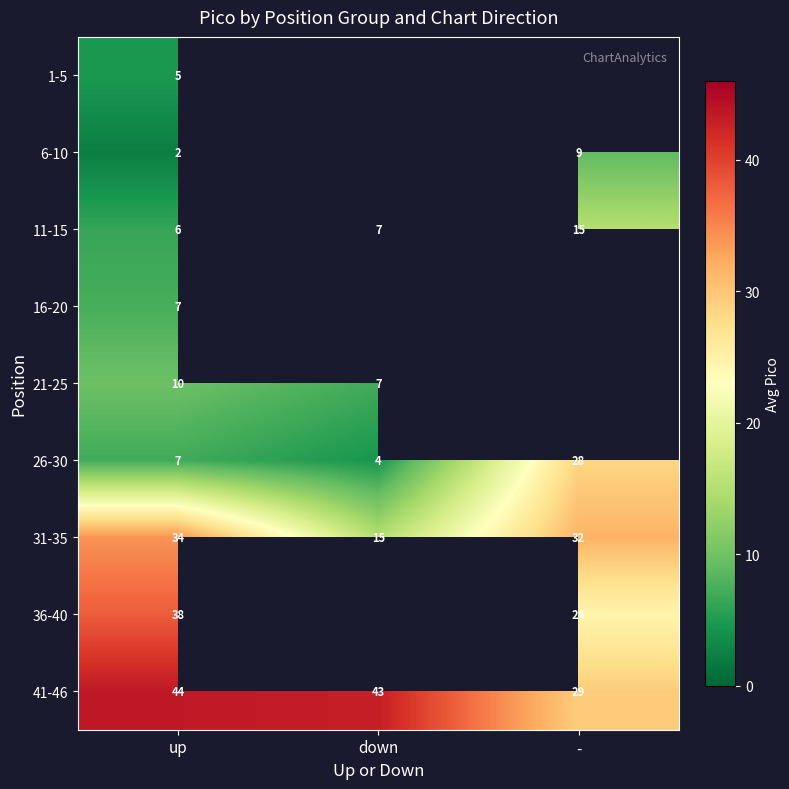

Is the value of 31-35 at down greater than the value of 41-46 at up?

No